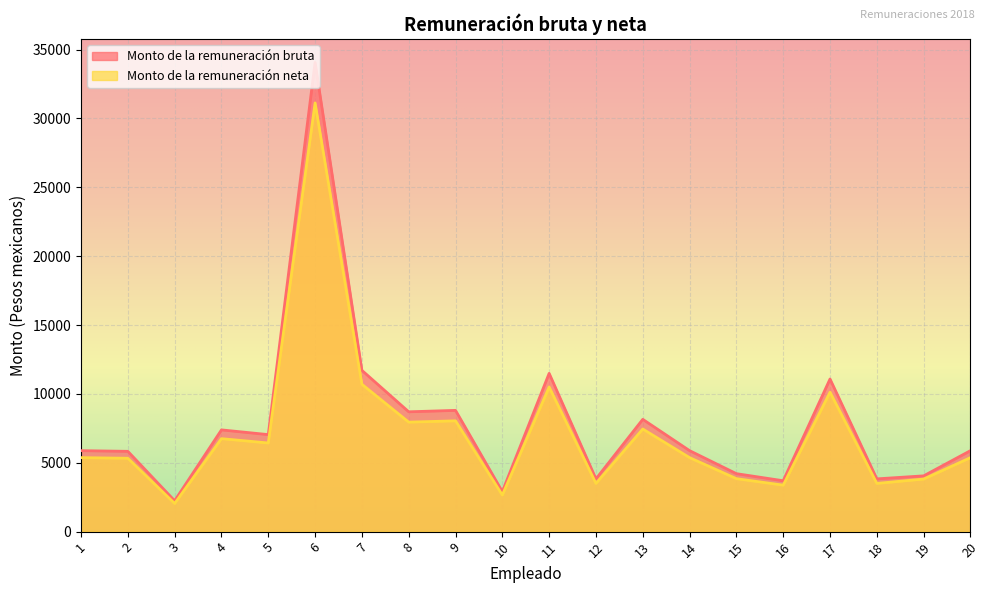

Rank the series at 10 from highest to lowest value.

Monto de la remuneración bruta, Monto de la remuneración neta